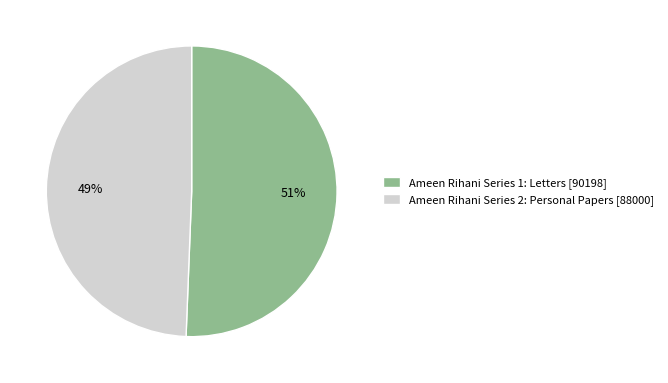

Does Ameen Rihani Series 1: Letters [90198] account for over 50% of the chart?

Yes